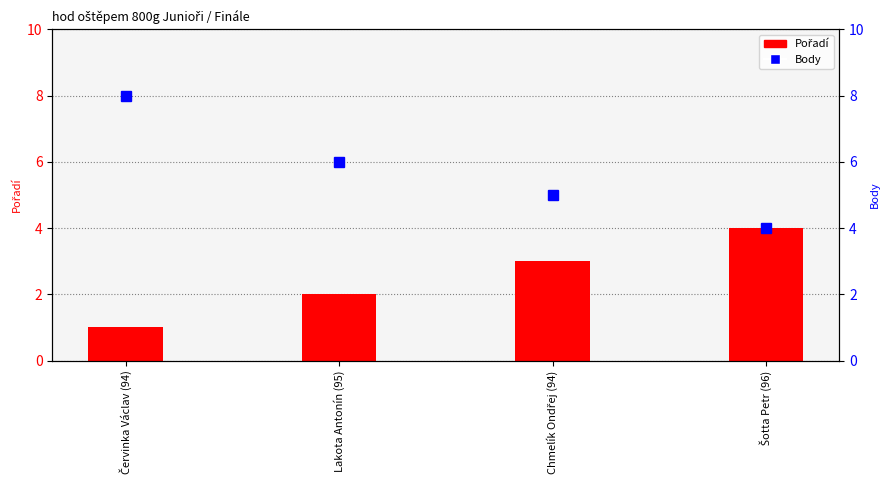

Count the Pořadí values in the range 2 to 4.

3